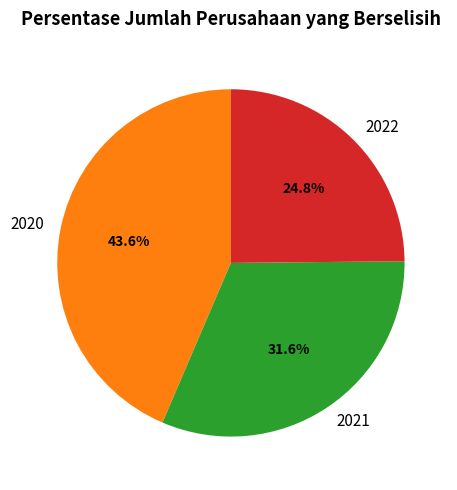

Which has a higher value, 2021 or 2022?

2021